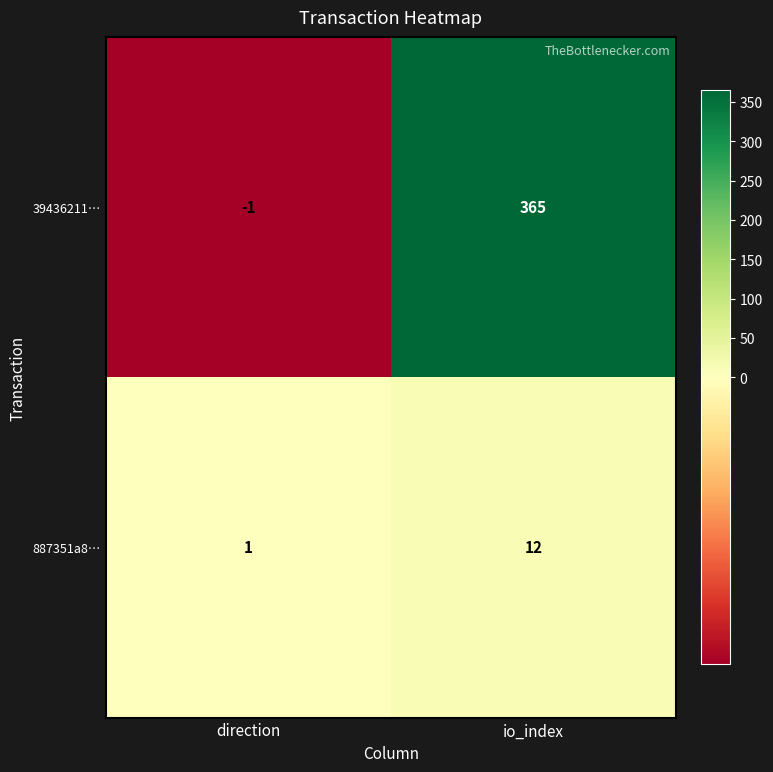

At which label is 887351a8… closest to 6?

direction